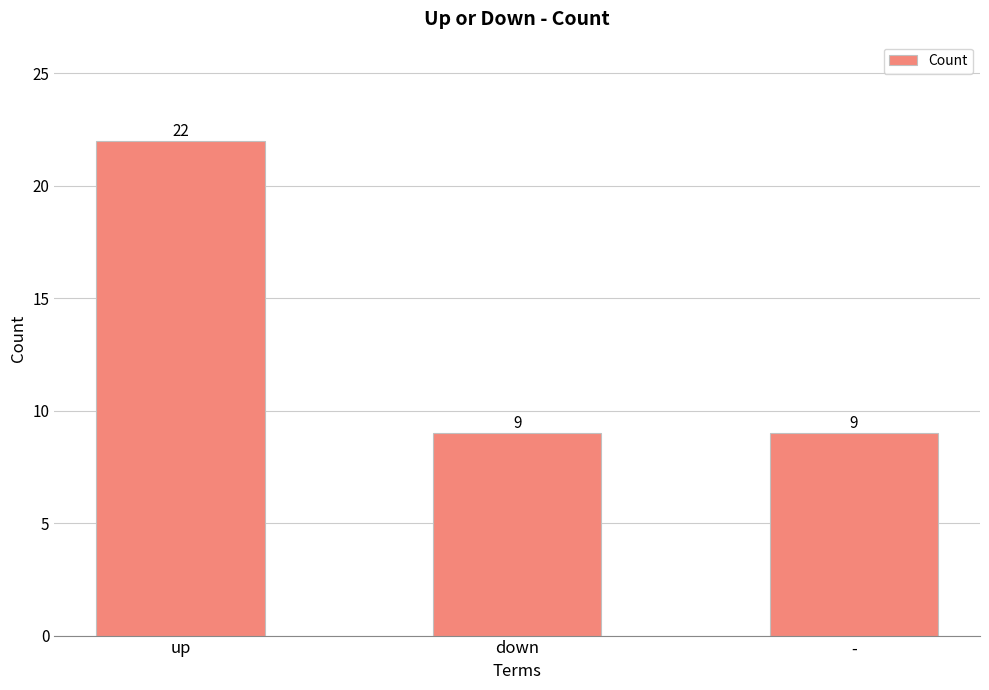

What is the smallest value displayed?

9